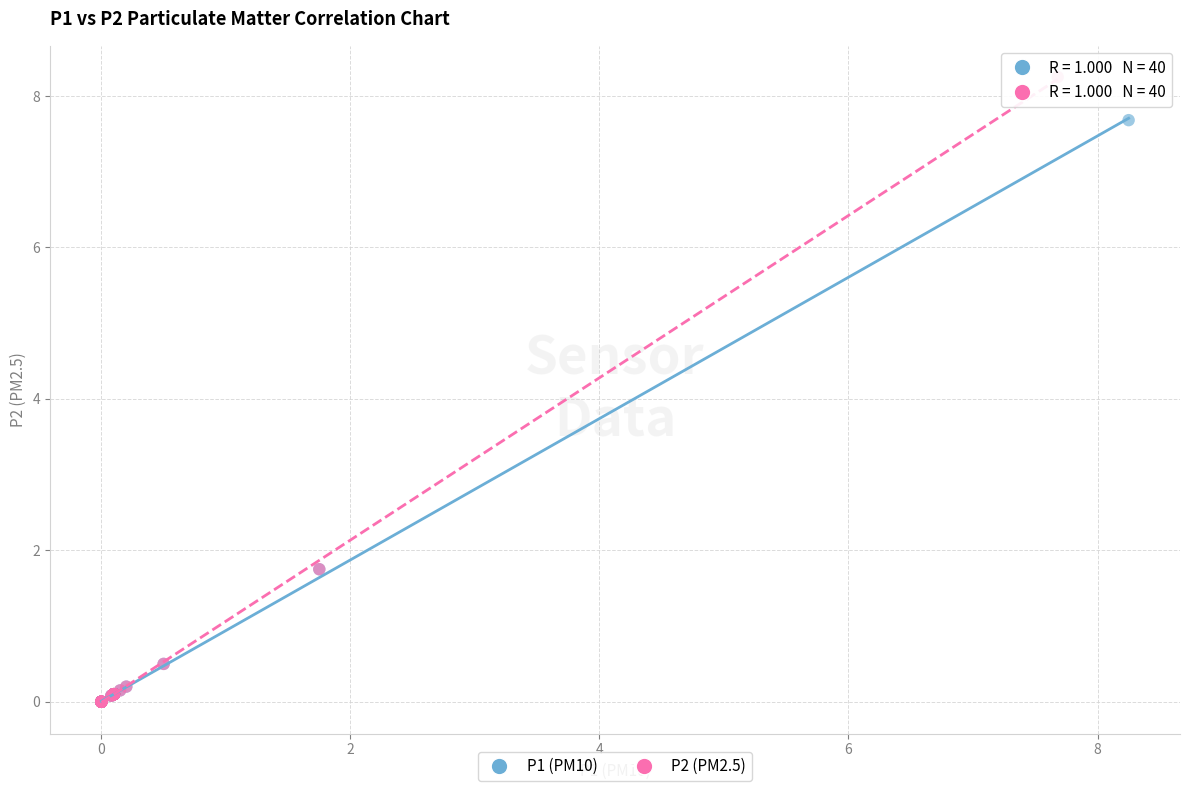

Which series contains the highest Y value?

P2 (PM2.5)